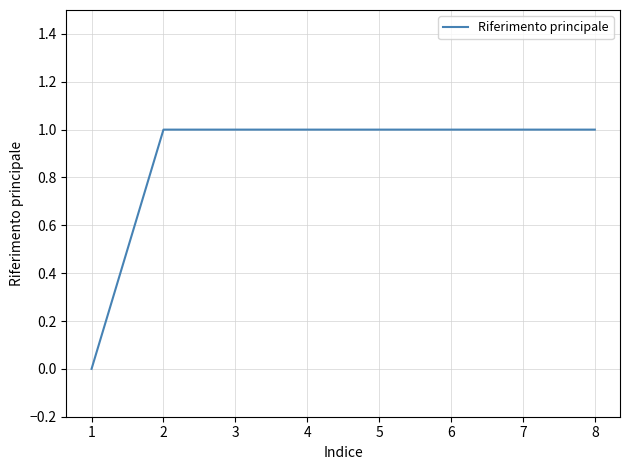

The chart shows a value of 0 at 1. True or false?

True